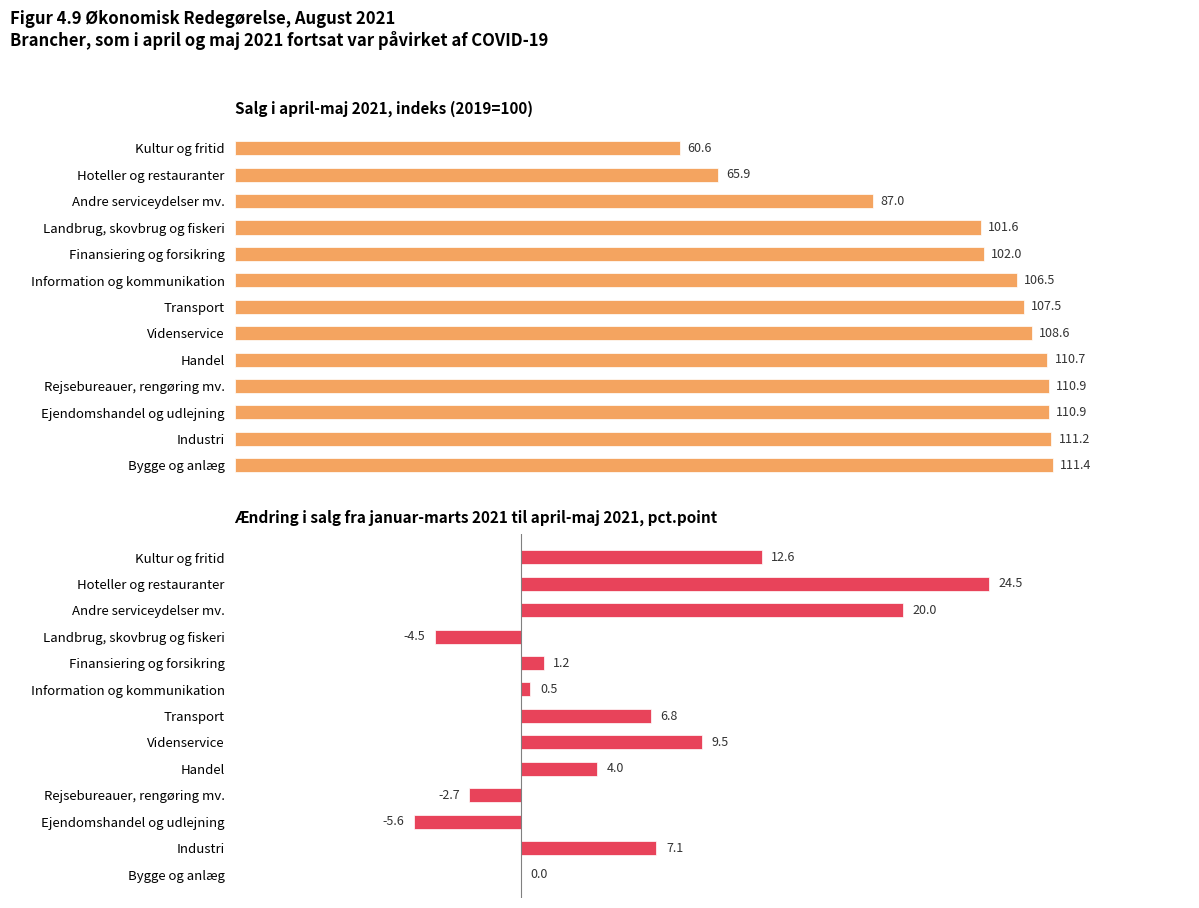

The value of Ændring i salg fra januar-marts 2021 at Kultur og fritid is 12.6. True or false?

True